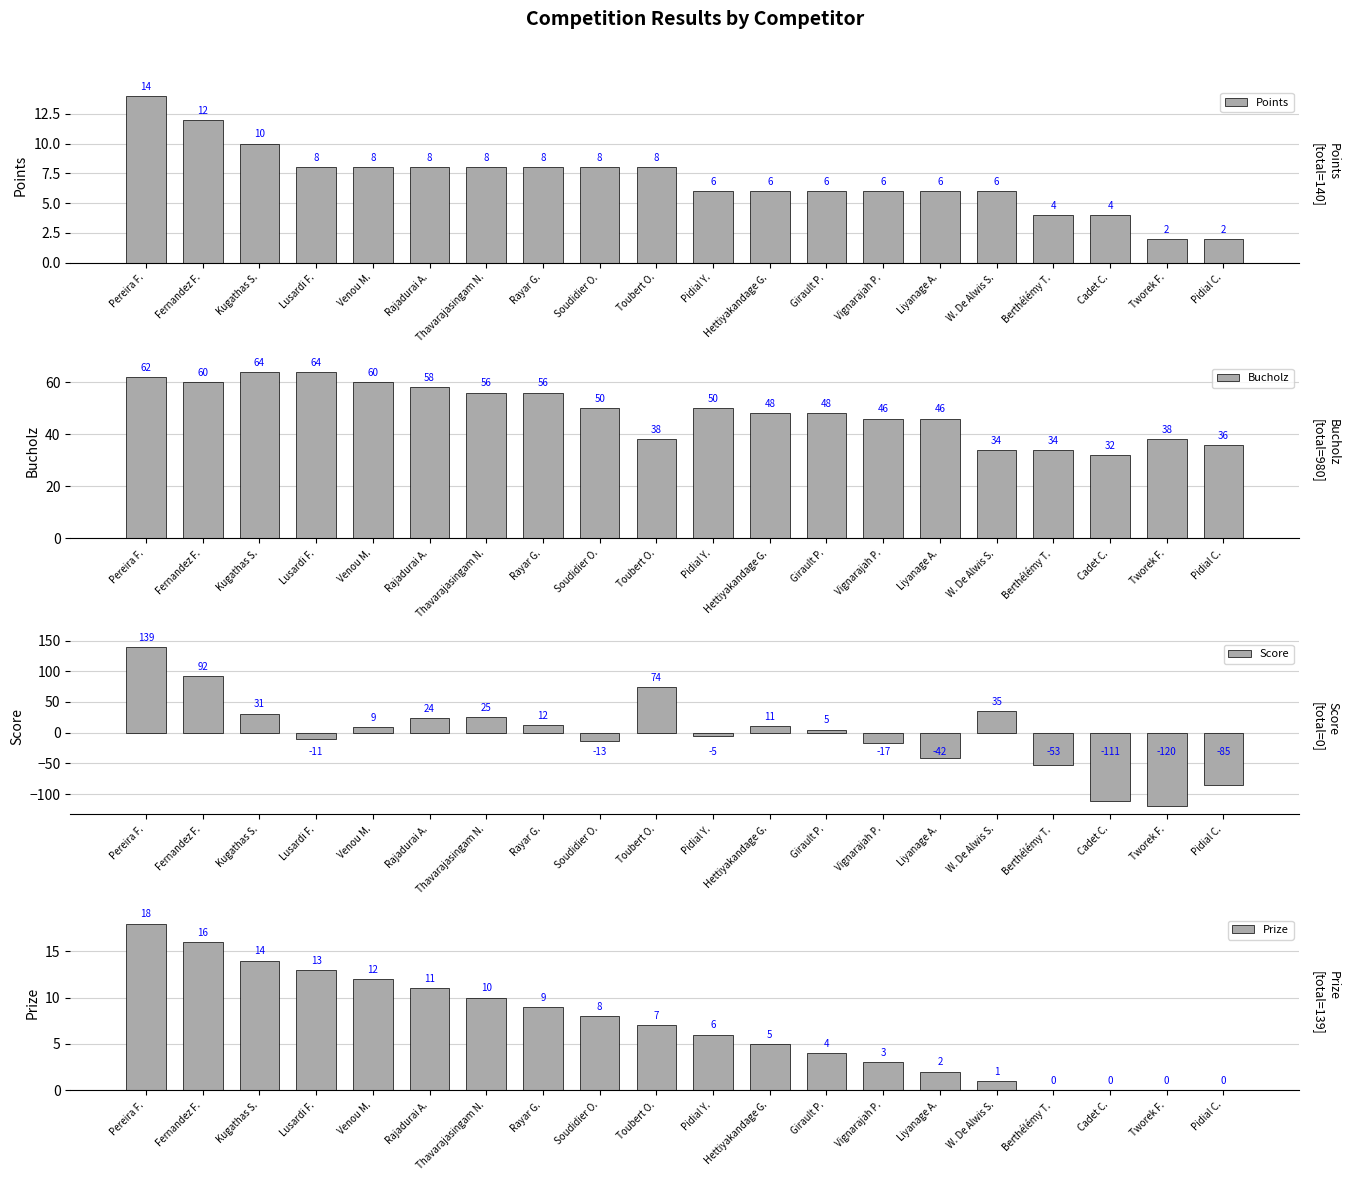

How many data points does each series have?

20